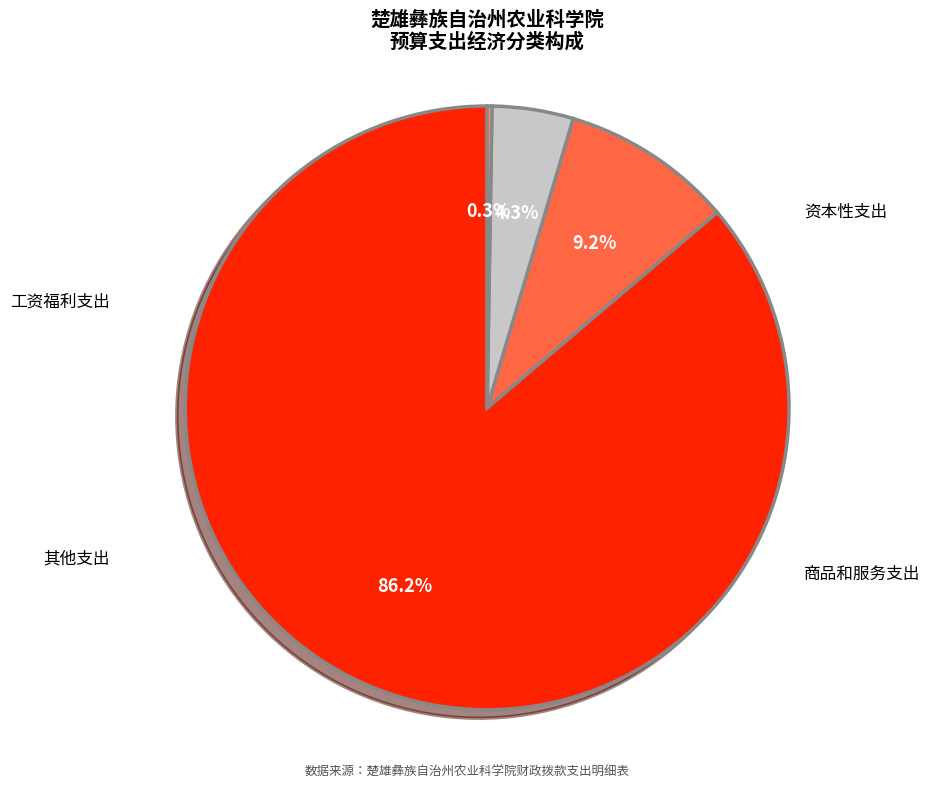

Which slice represents more than half of the pie?

工资福利支出